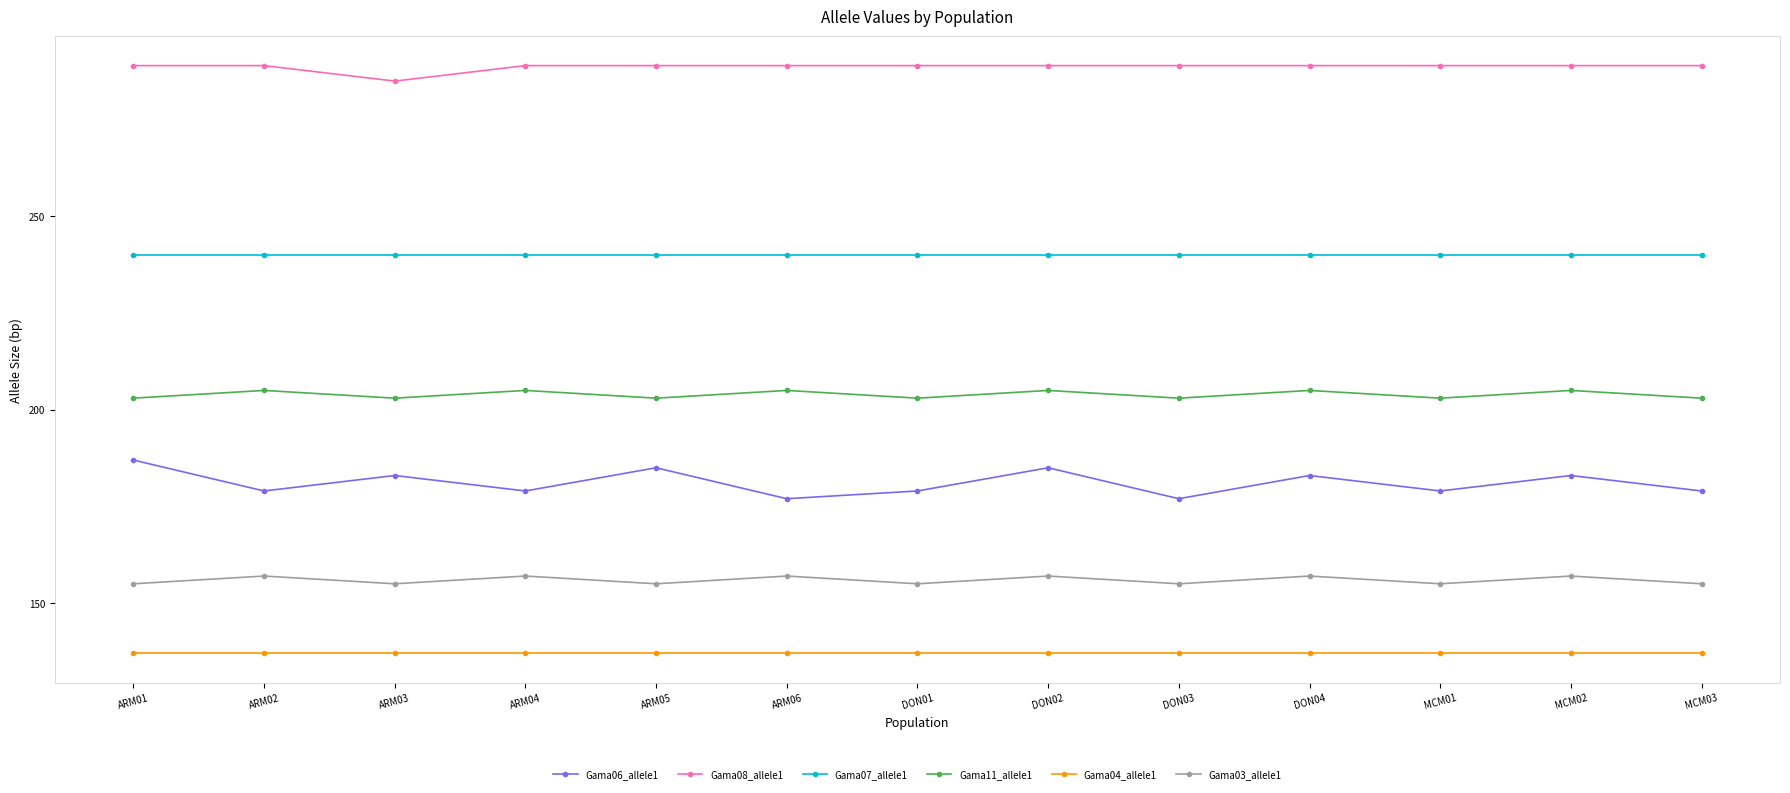

At MCM01, list the series in order from largest to smallest.

Gama08_allele1, Gama07_allele1, Gama11_allele1, Gama06_allele1, Gama03_allele1, Gama04_allele1